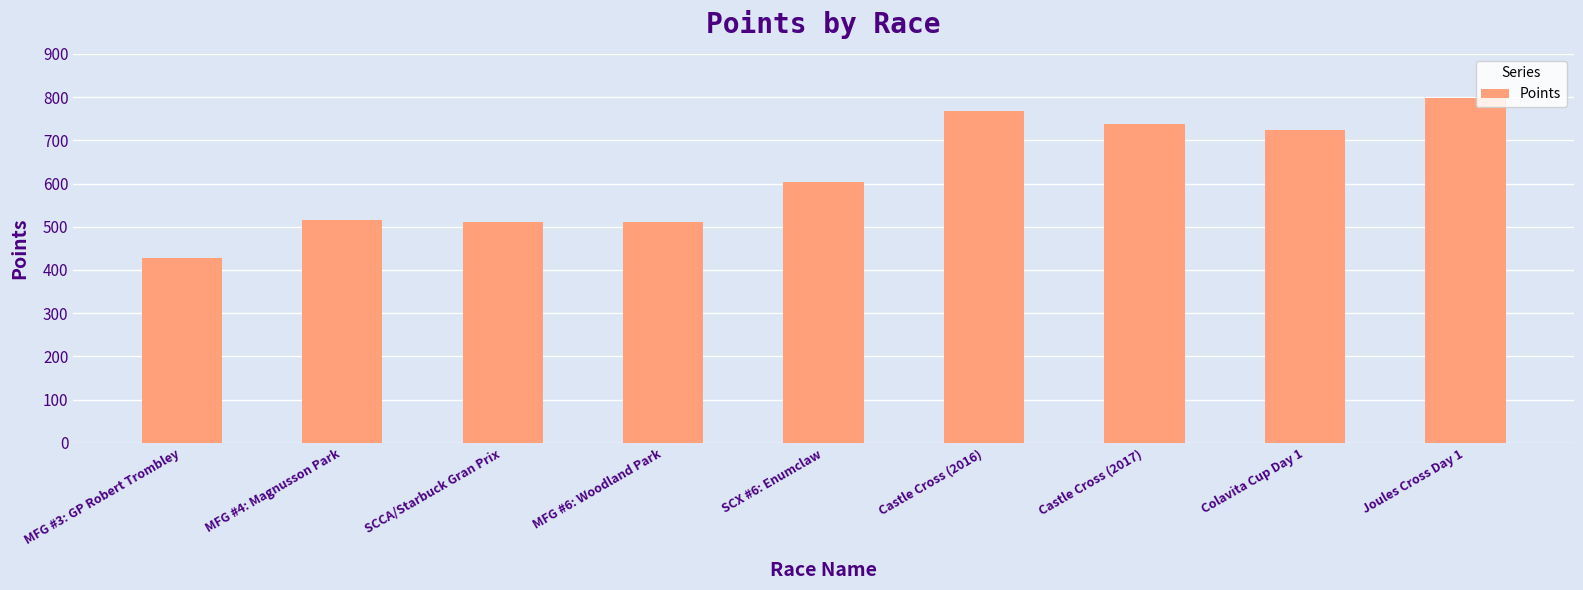

What is the label of the 7th bar from the right?

SCCA/Starbuck Gran Prix